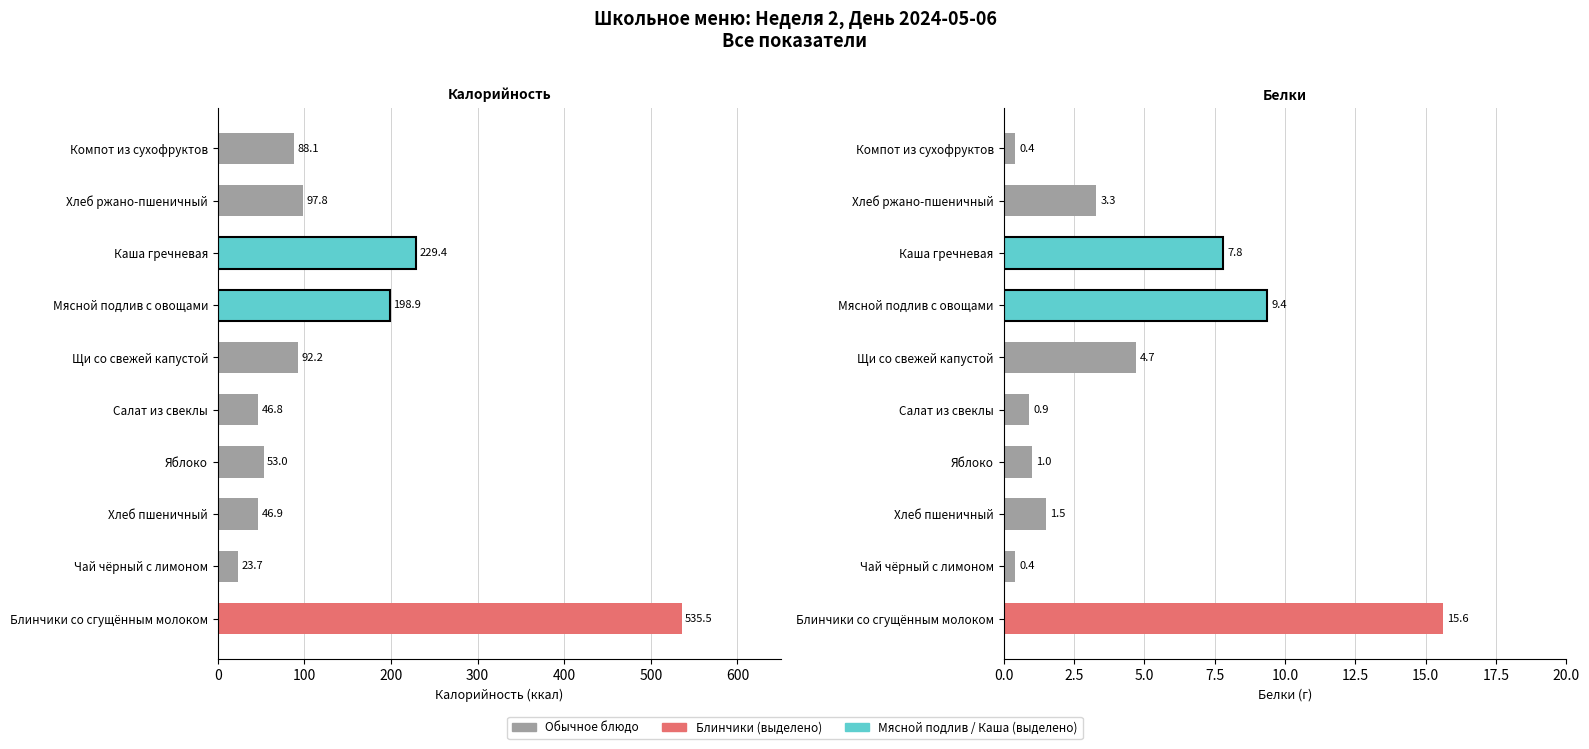

What is the maximum value for Белки?

15.6